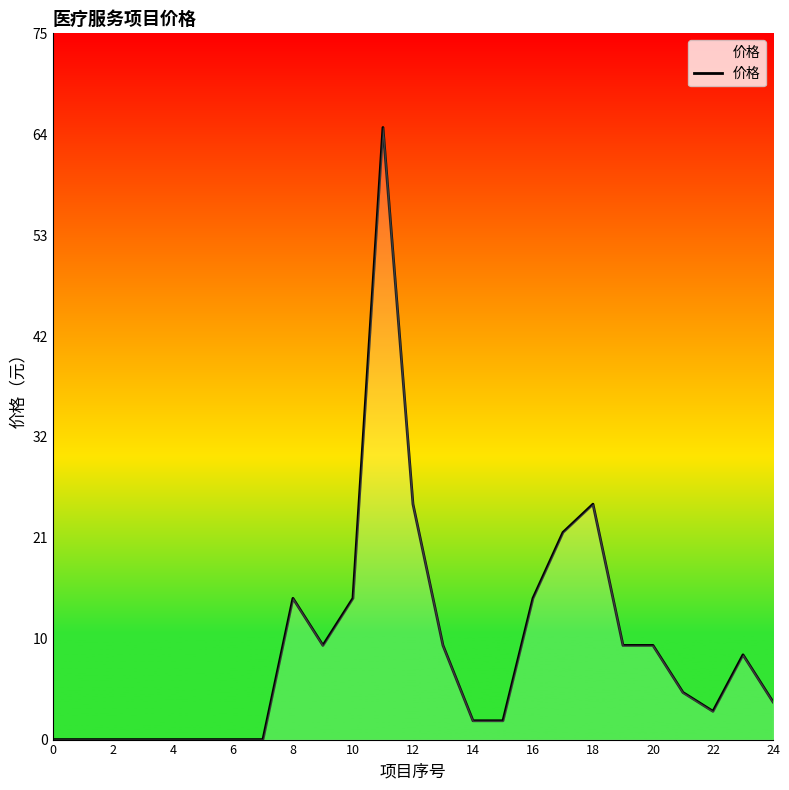

What is the label of the 18th point from the left?

17